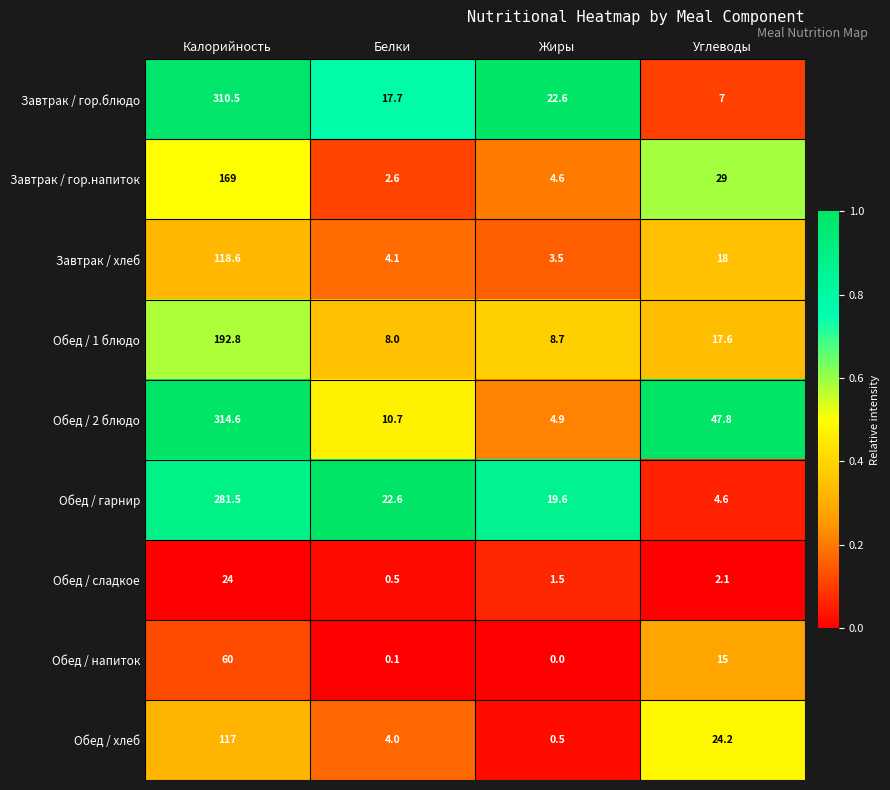

What is the difference between the second highest and second lowest values in the Обед / гарнир series?

3.0